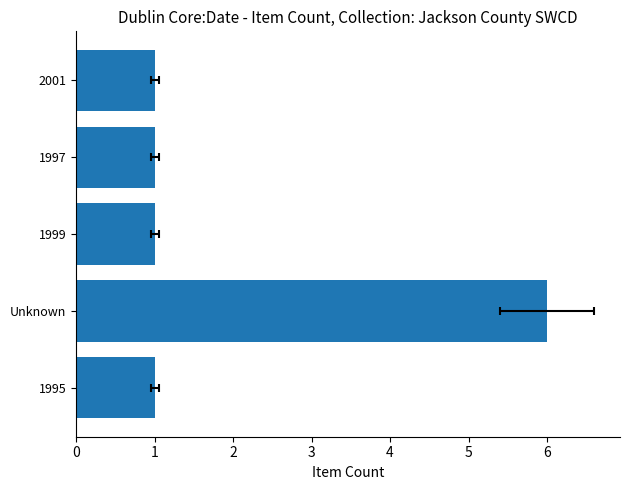

True or false: the data shows 1 at 2001.

True